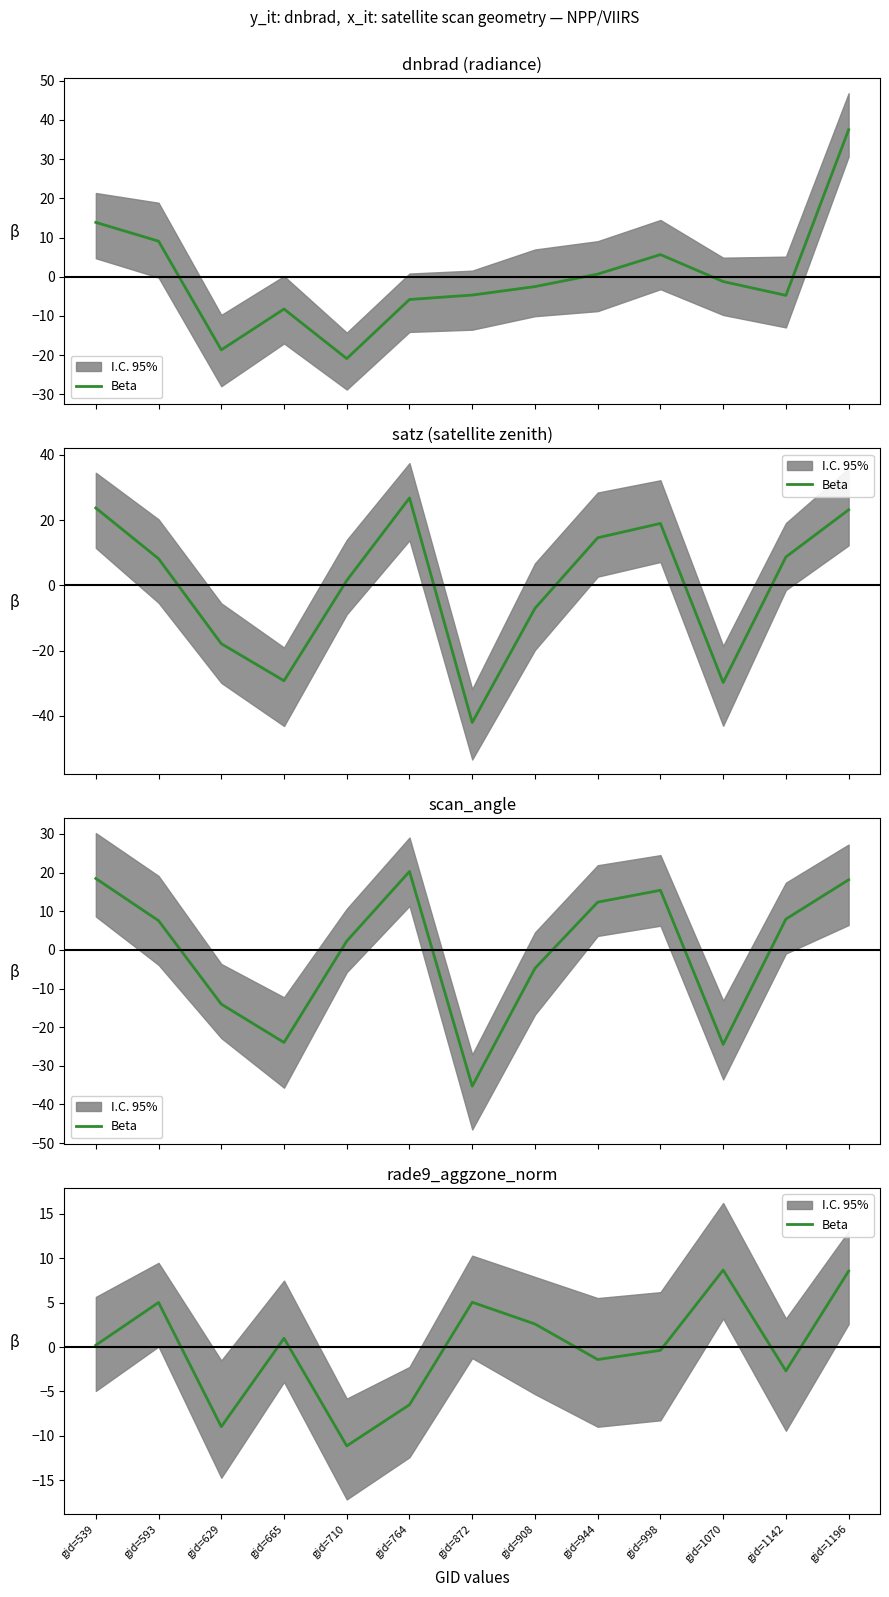

Rank the categories by value from lowest to highest.

gid=710, gid=629, gid=764, gid=1142, gid=944, gid=998, gid=539, gid=665, gid=908, gid=593, gid=872, gid=1196, gid=1070